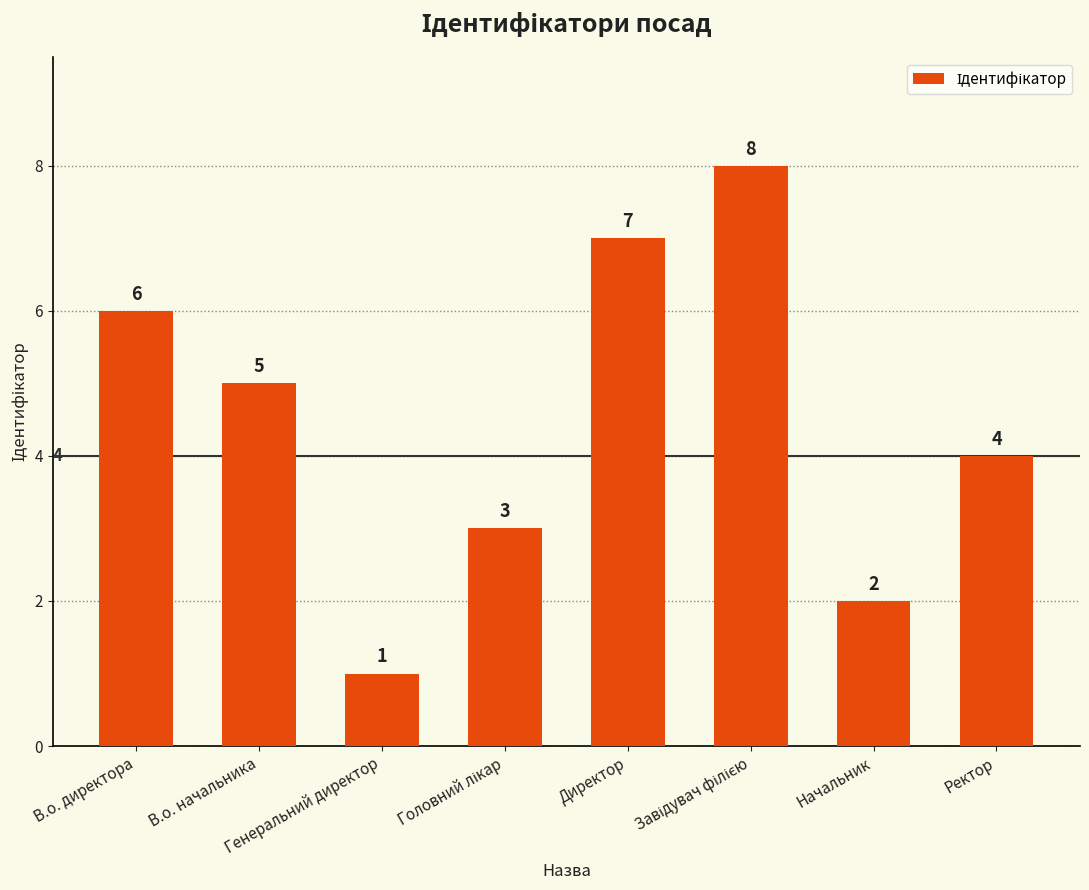

How many data points does each series have?

8